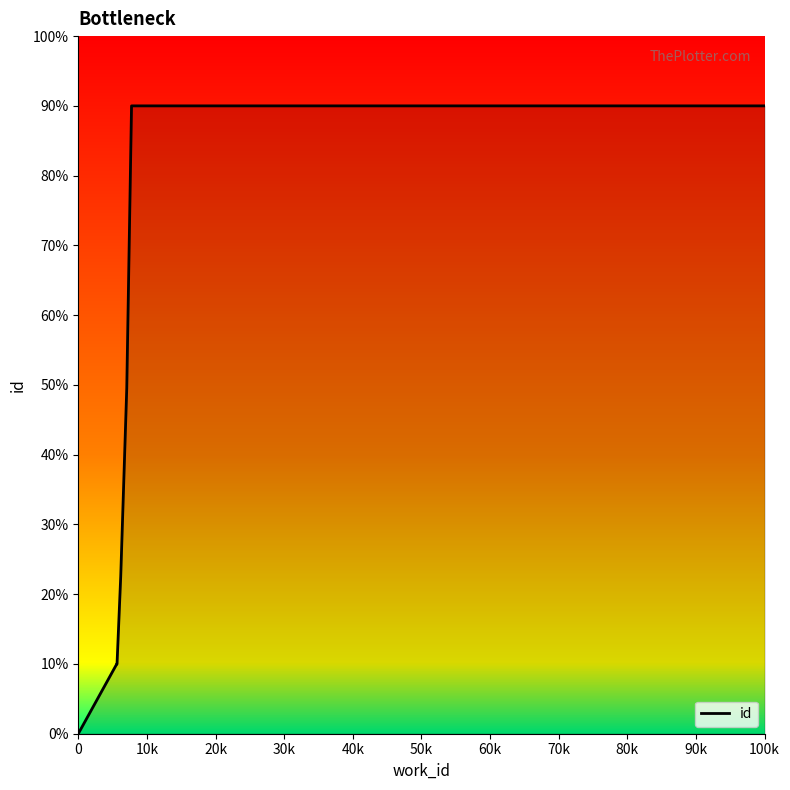

Count the number of categories in the chart.

7